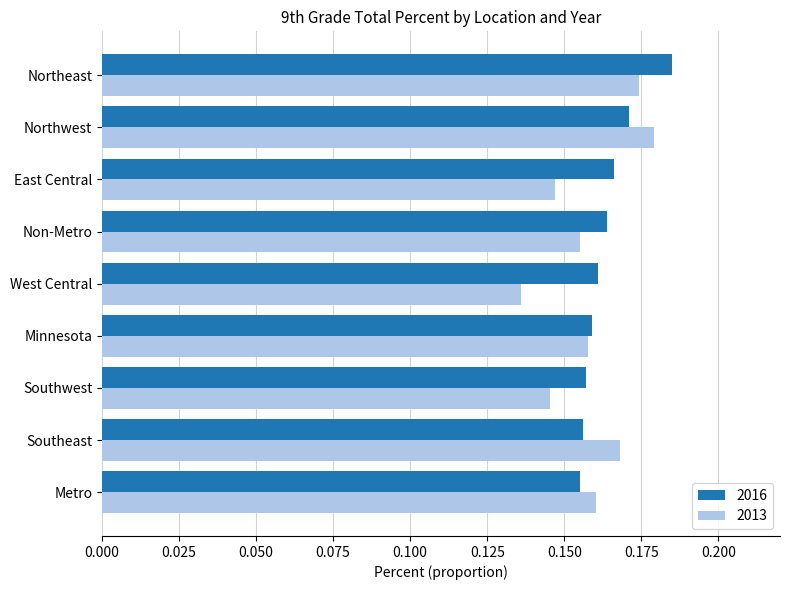

At how many categories does at least one series exceed 0?

9